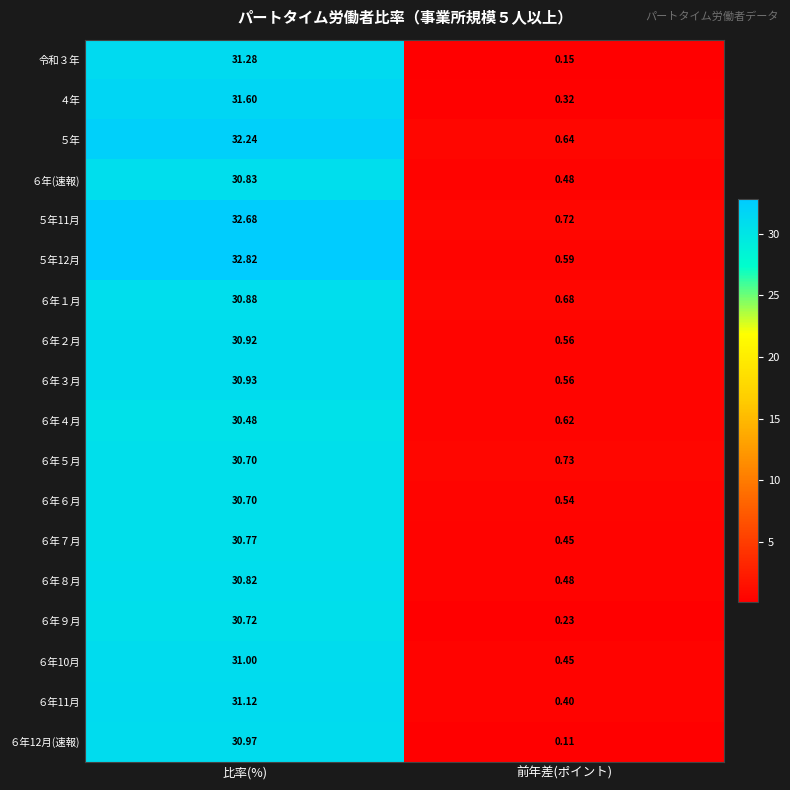

At which label is ６年６月 closest to 15?

前年差(ポイント)